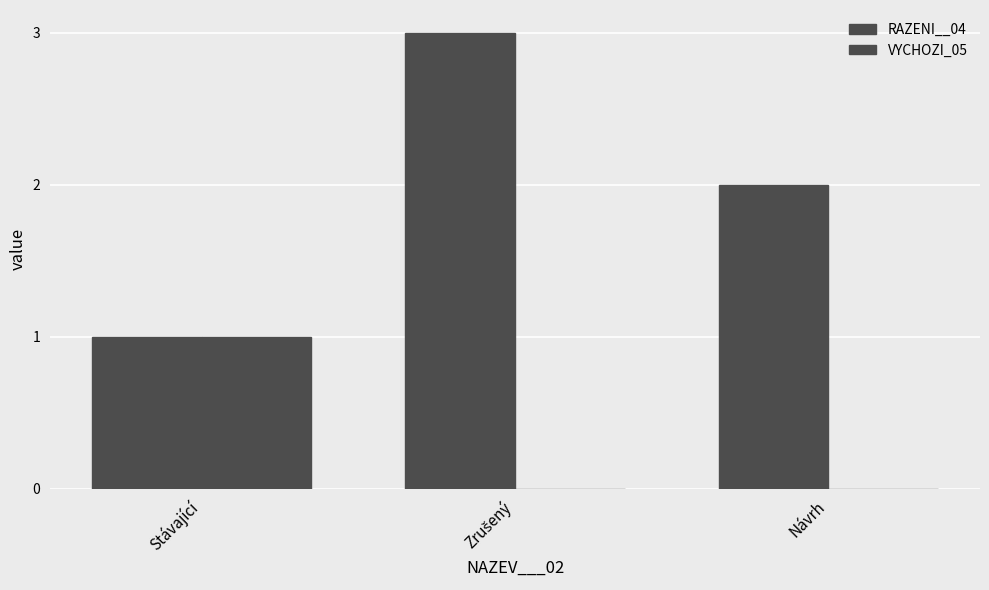

How many groups of bars are there?

3